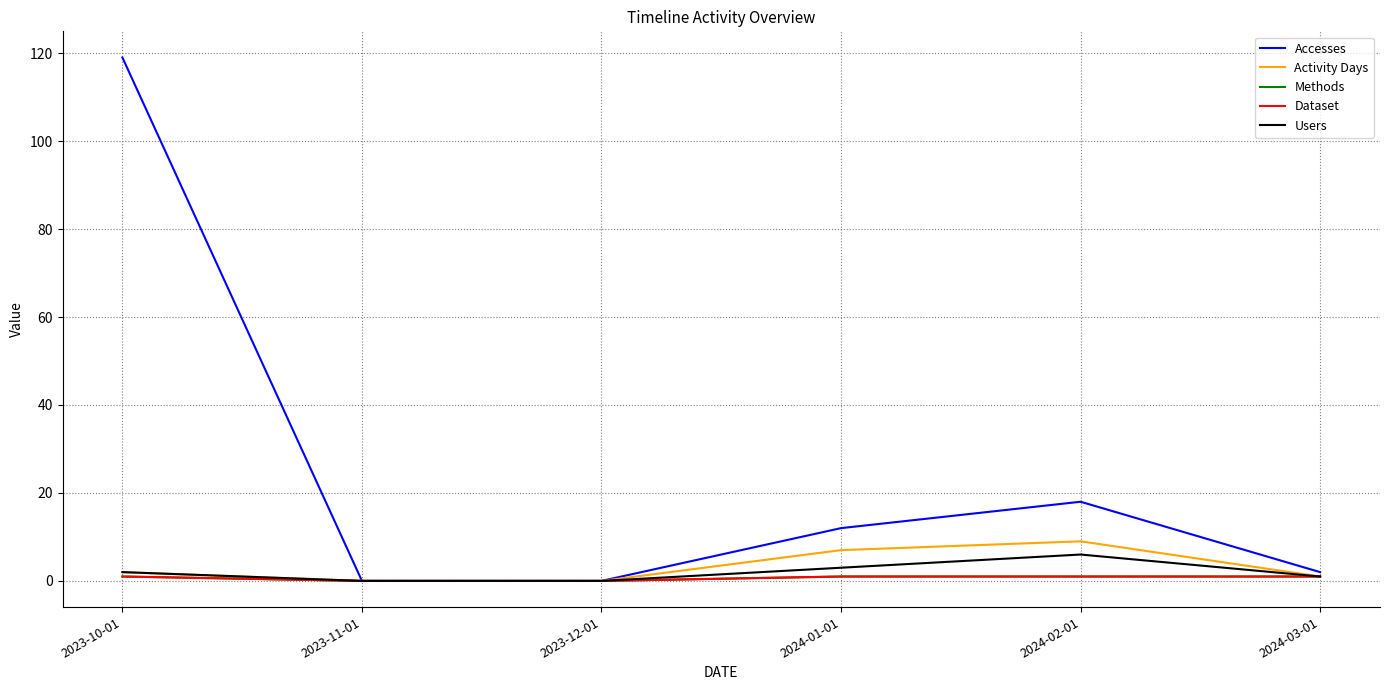

The value of Accesses at 2024-03-01 is 2. True or false?

True